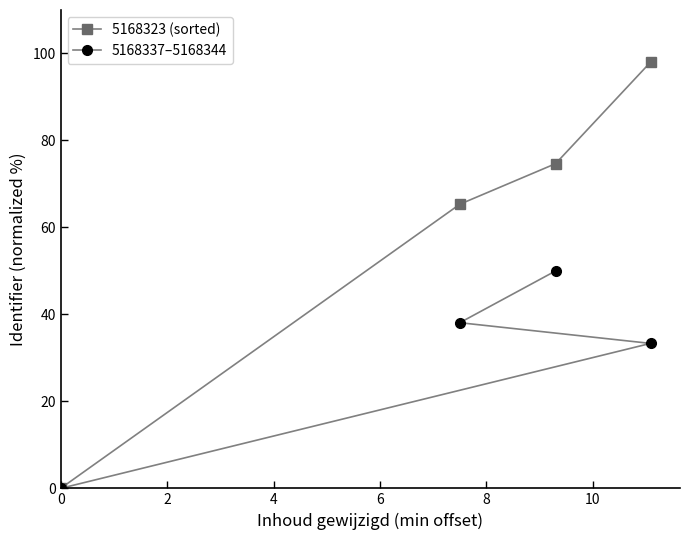

What is the highest value of the 5168323 (sorted) series?

98.0